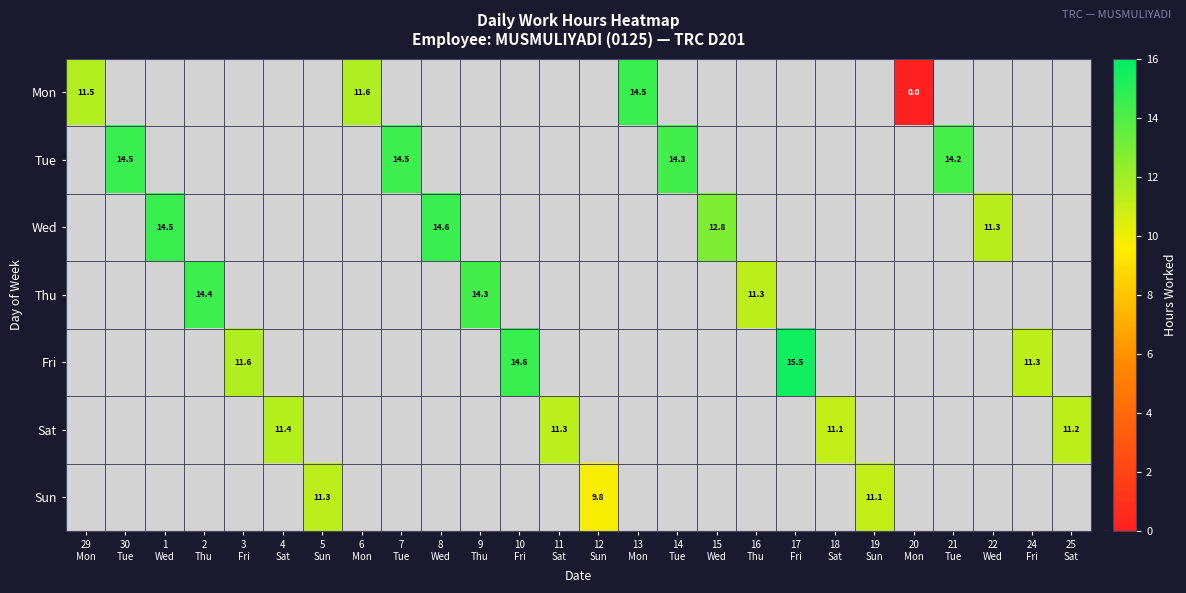

Between 10
Fri and 8
Wed, which is larger?

8
Wed